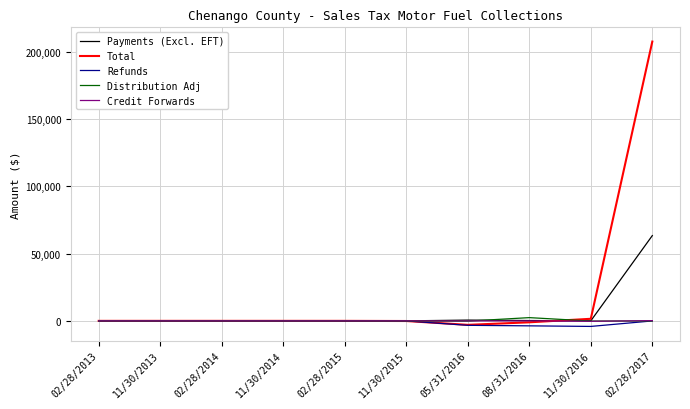

What is the highest value of the Payments (Excl. EFT) series?

63318.8